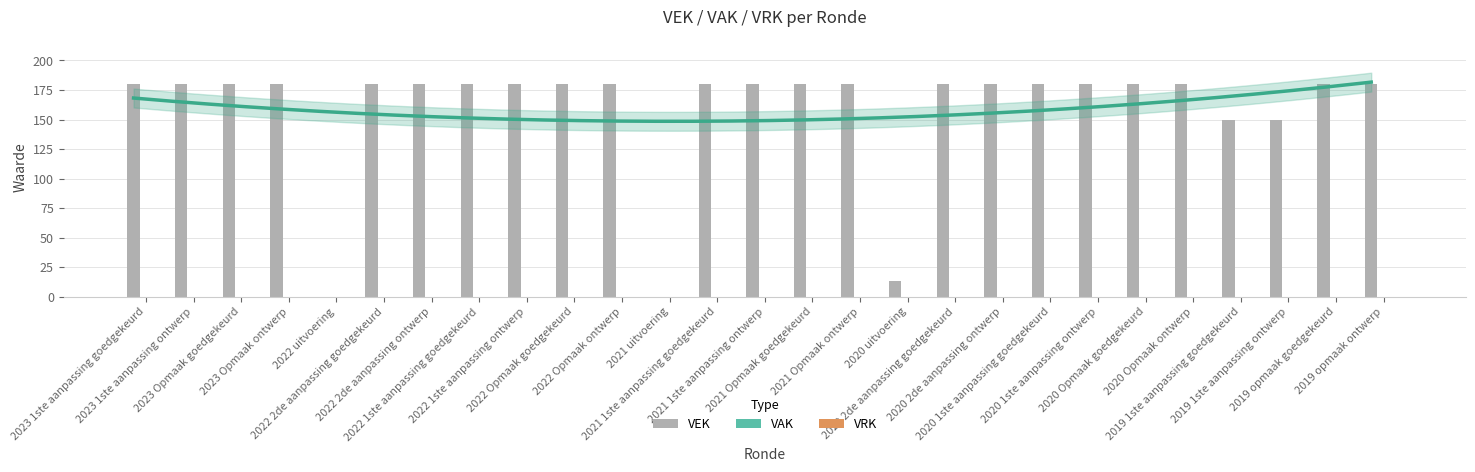

At which category does the chart reach its peak across all series?

2023 1ste aanpassing goedgekeurd